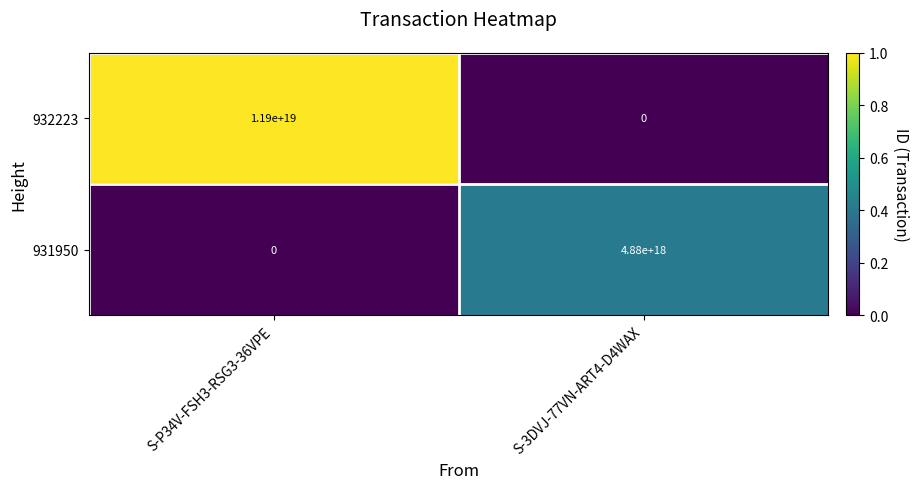

Between S-P34V-FSH3-RSG3-36VPE and S-3DVJ-77VN-ART4-D4WAX, which series saw the biggest shift?

932223